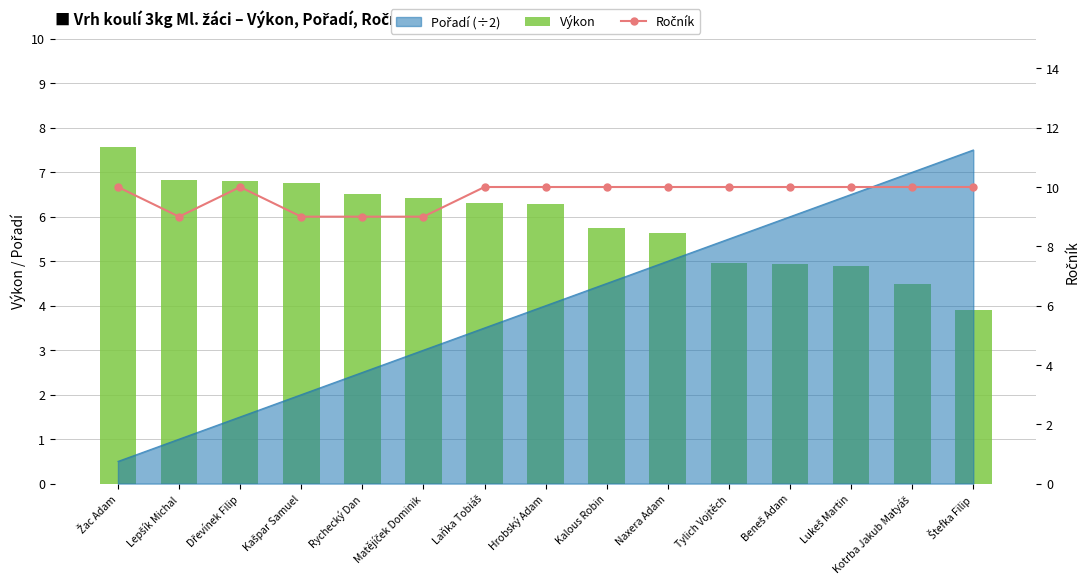

True or false: Výkon has a value of 7.4 at Lukeš Martin.

False